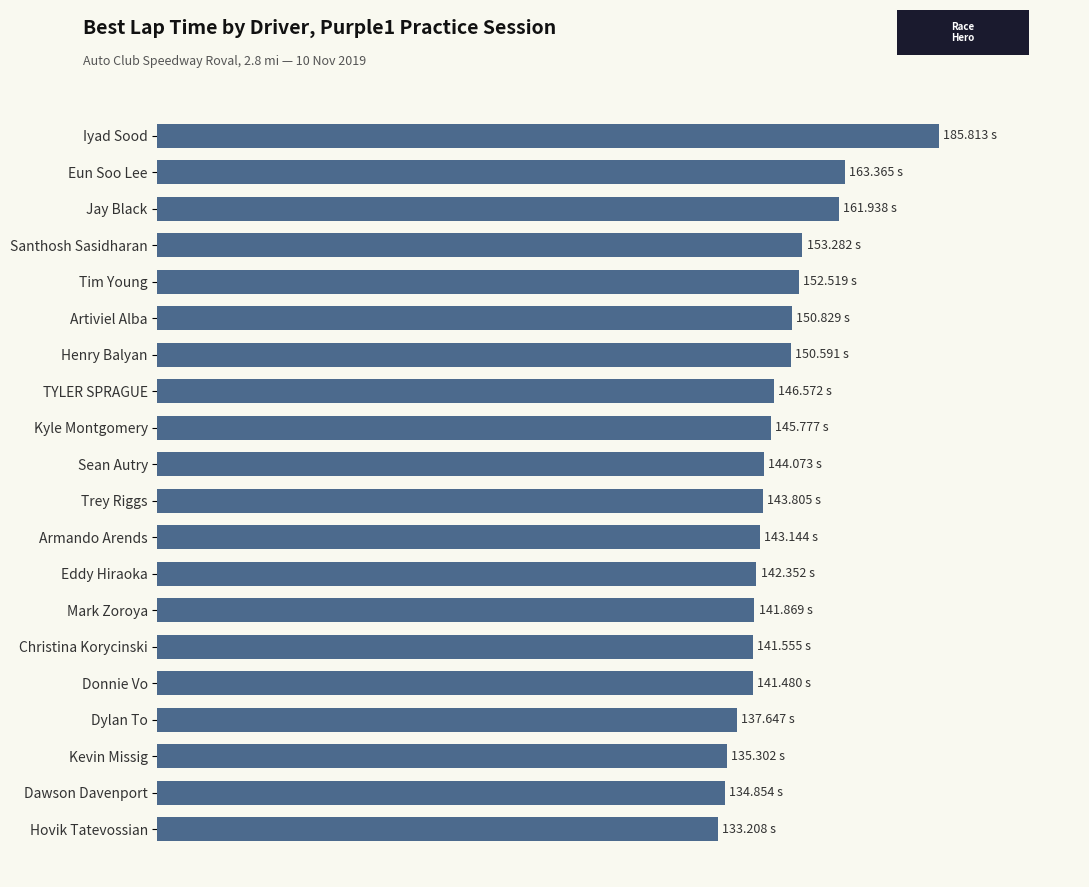

Are the bars horizontal?

Yes